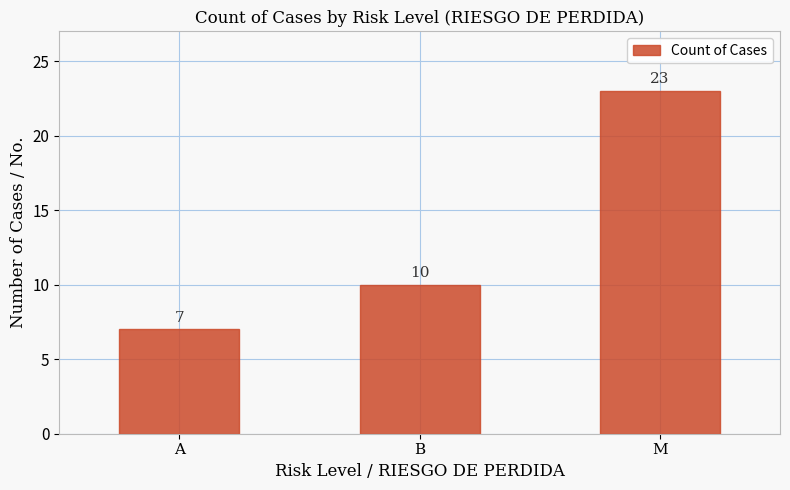

What is the value of the 1st bar from the left?

7